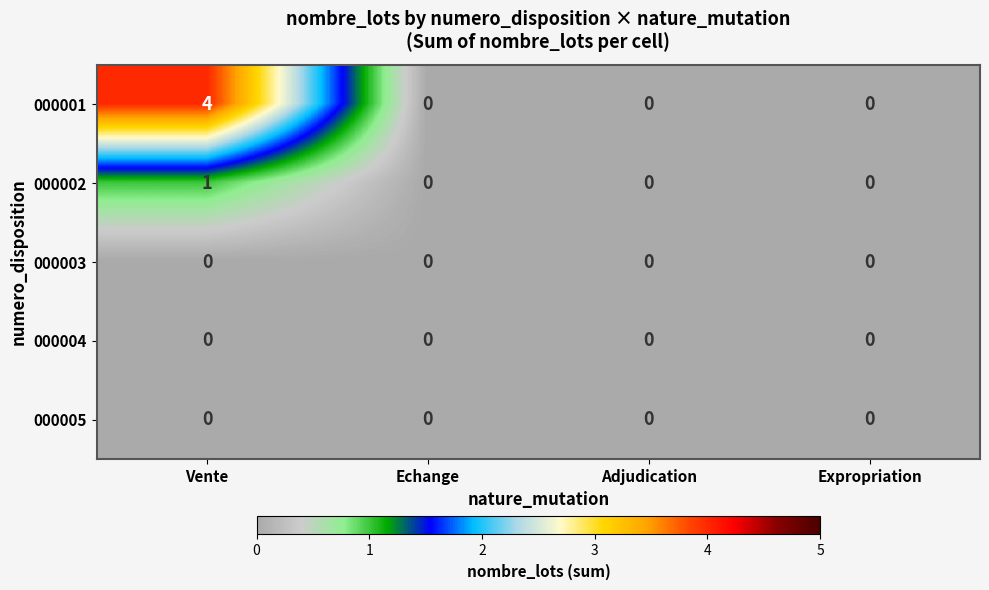

Reading left to right, what are all the values shown in this chart?

000001: 4	0	0	0
000002: 1	0	0	0
000003: 0	0	0	0
000004: 0	0	0	0
000005: 0	0	0	0